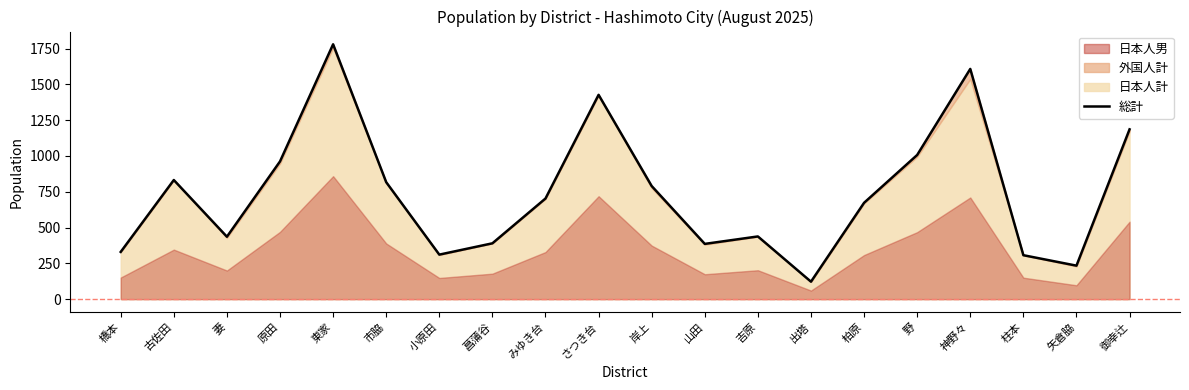

Which label corresponds to the smallest value in the chart?

出塔